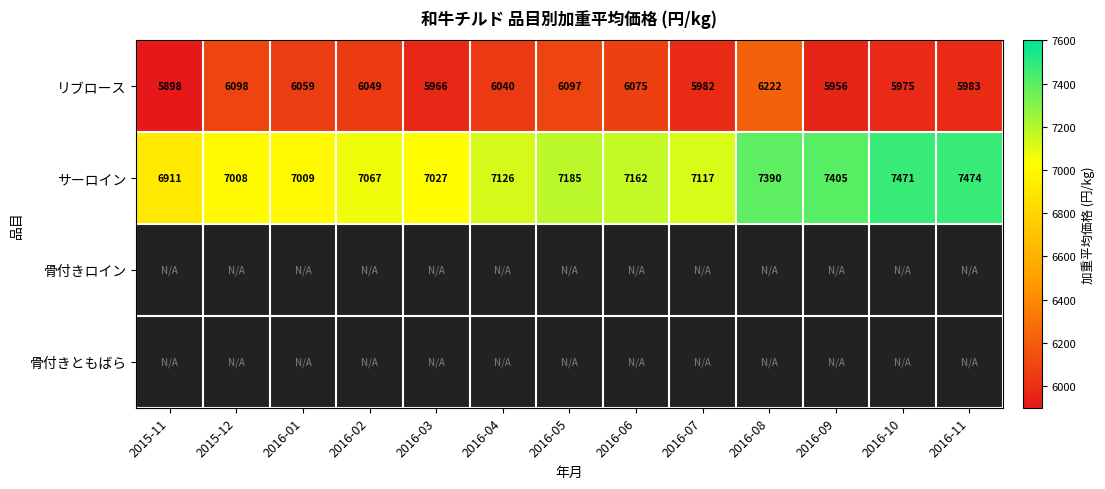

What is the spread (max minus min) of values at 2015-12?

909.6